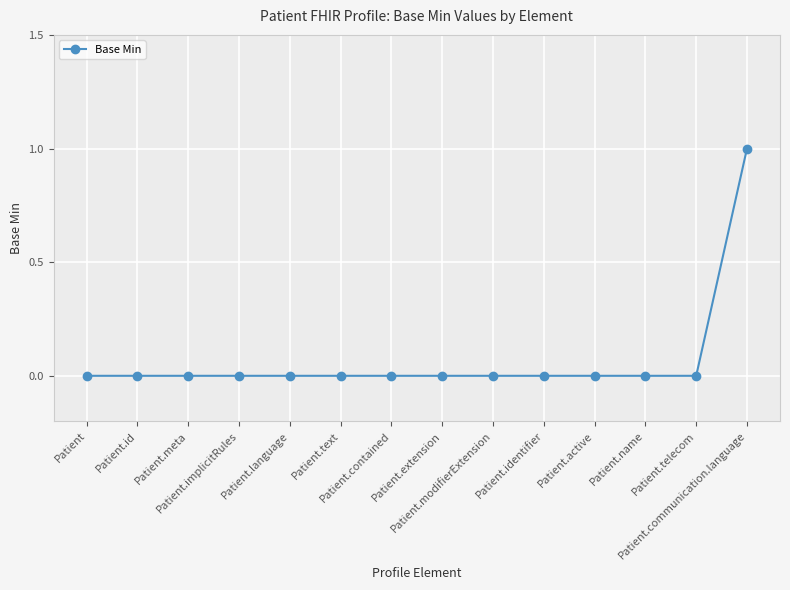

Reading right to left, list all the values displayed in this chart.

Patient.communication.language=1	Patient.telecom=0	Patient.name=0	Patient.active=0	Patient.identifier=0	Patient.modifierExtension=0	Patient.extension=0	Patient.contained=0	Patient.text=0	Patient.language=0	Patient.implicitRules=0	Patient.meta=0	Patient.id=0	Patient=0